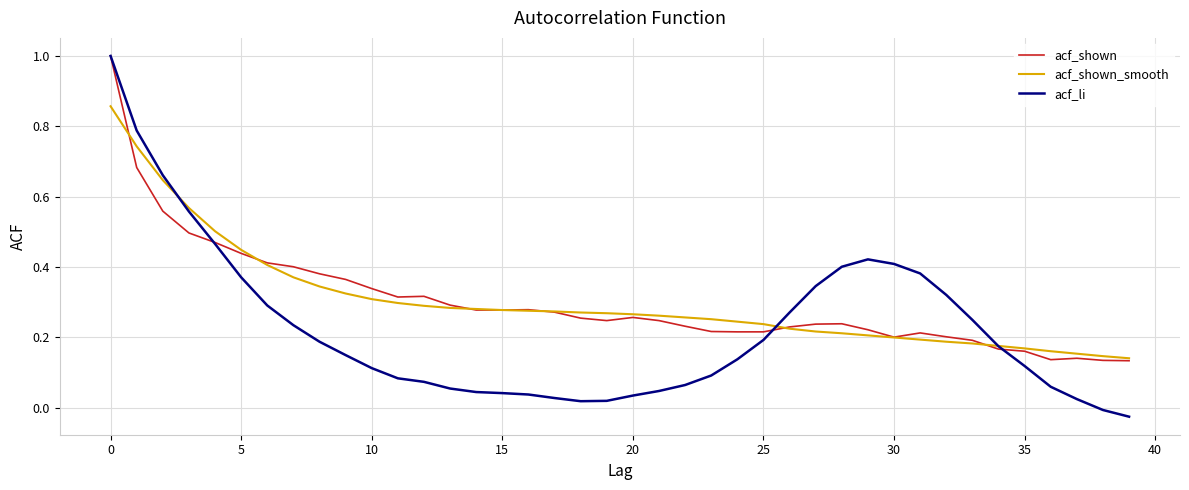

What is the highest value of the acf_shown series?

1.0